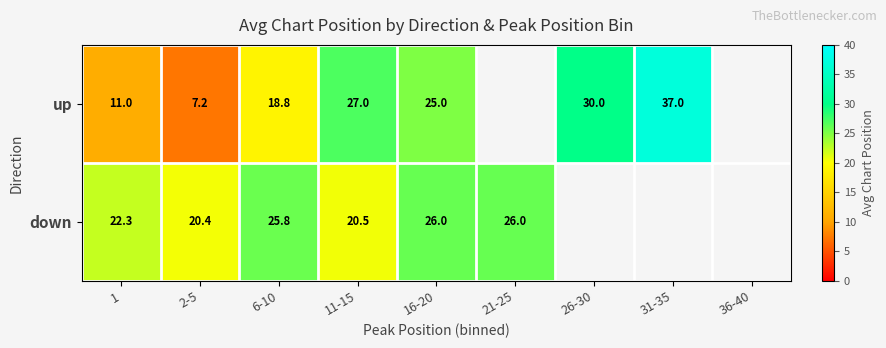

At 11-15, list the series in order from smallest to largest.

down, up